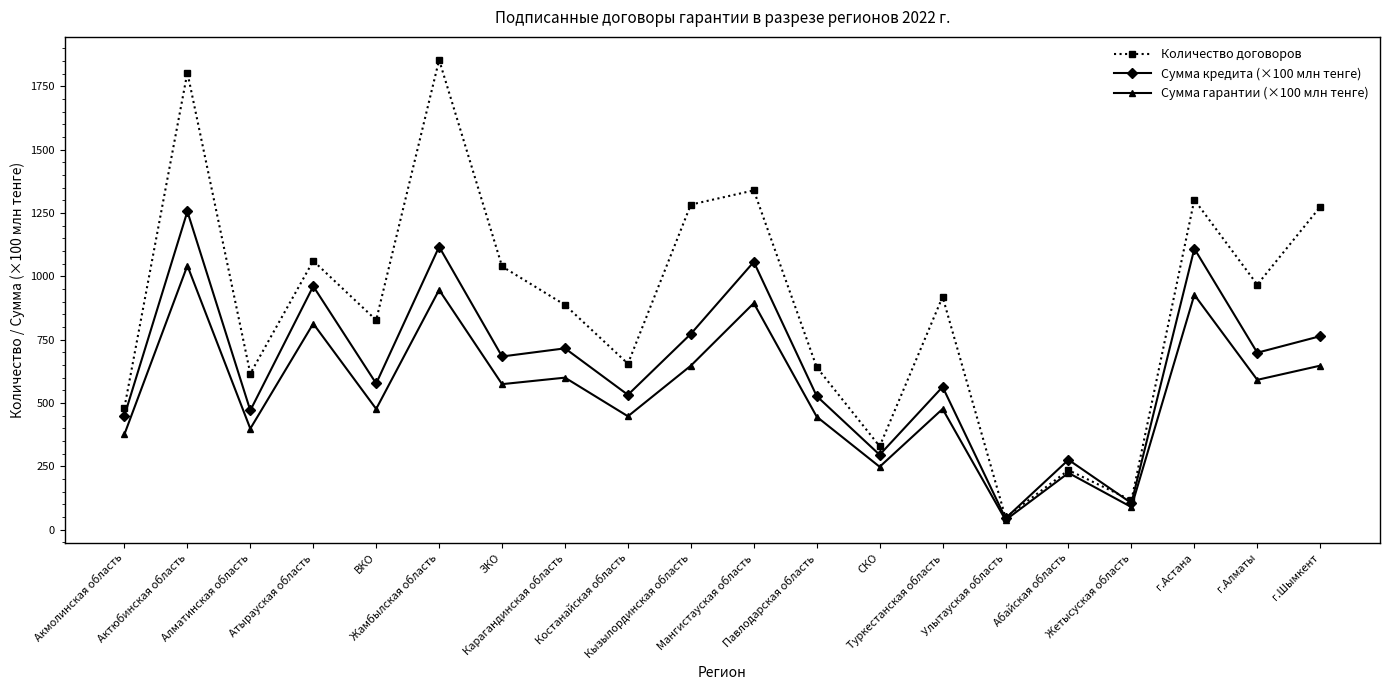

Is the value of Количество договоров at г.Шымкент greater than the value of Сумма кредита (×100 млн тенге) at ВКО?

Yes